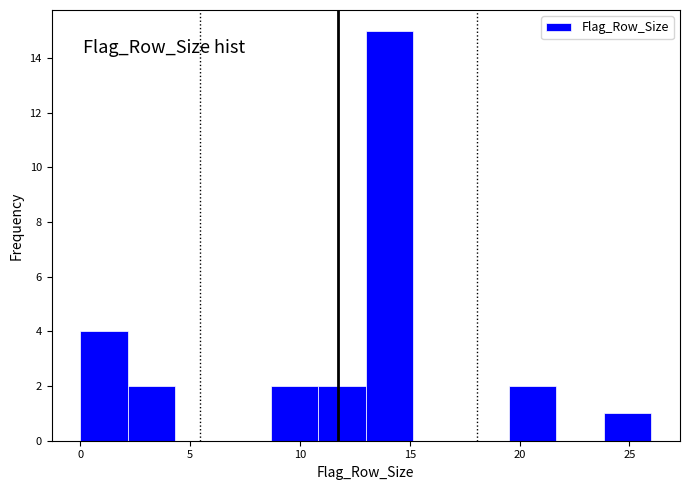

Over which range of the x-axis is the bar tallest?

13.0 to 15.0